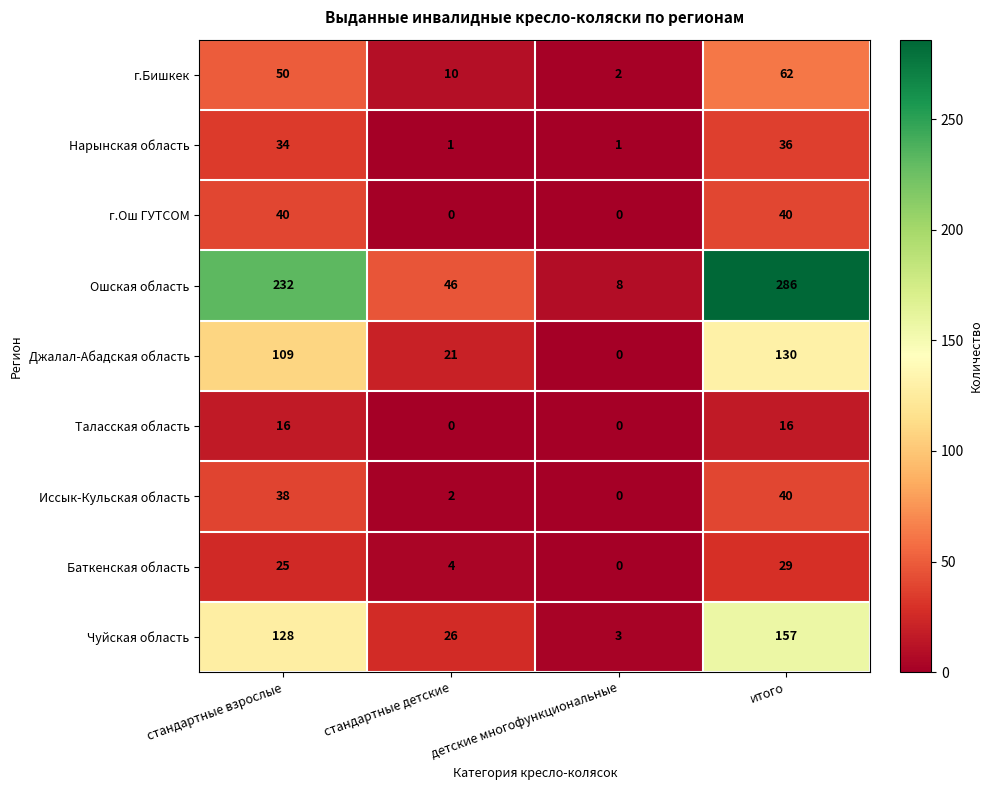

Is it true that Таласская область equals 16 at итого?

True